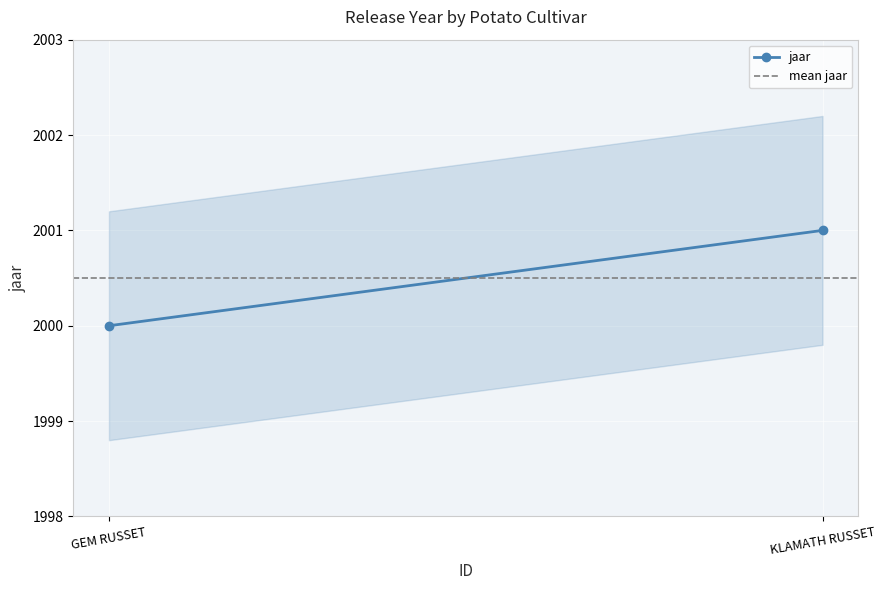

The jaar series shows 3104.3 at KLAMATH RUSSET. True or false?

False